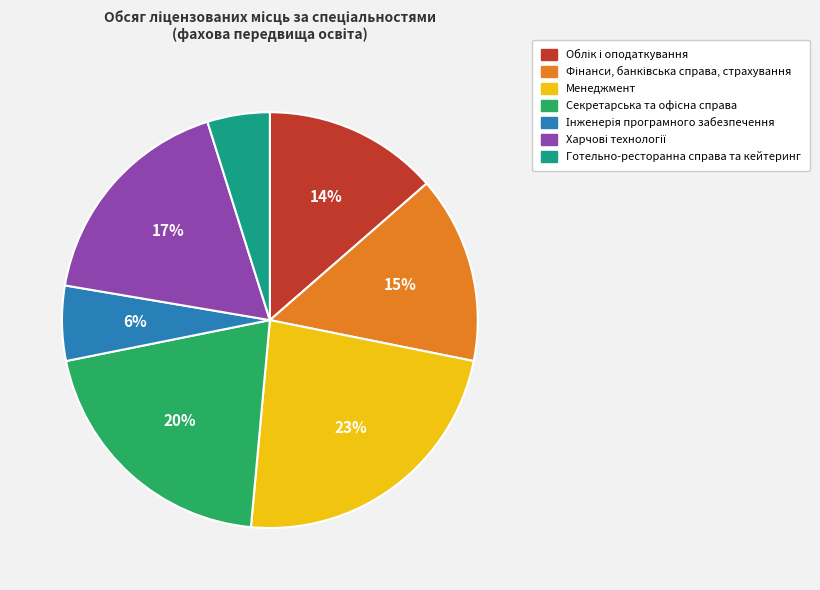

How many segments does this pie chart have?

7